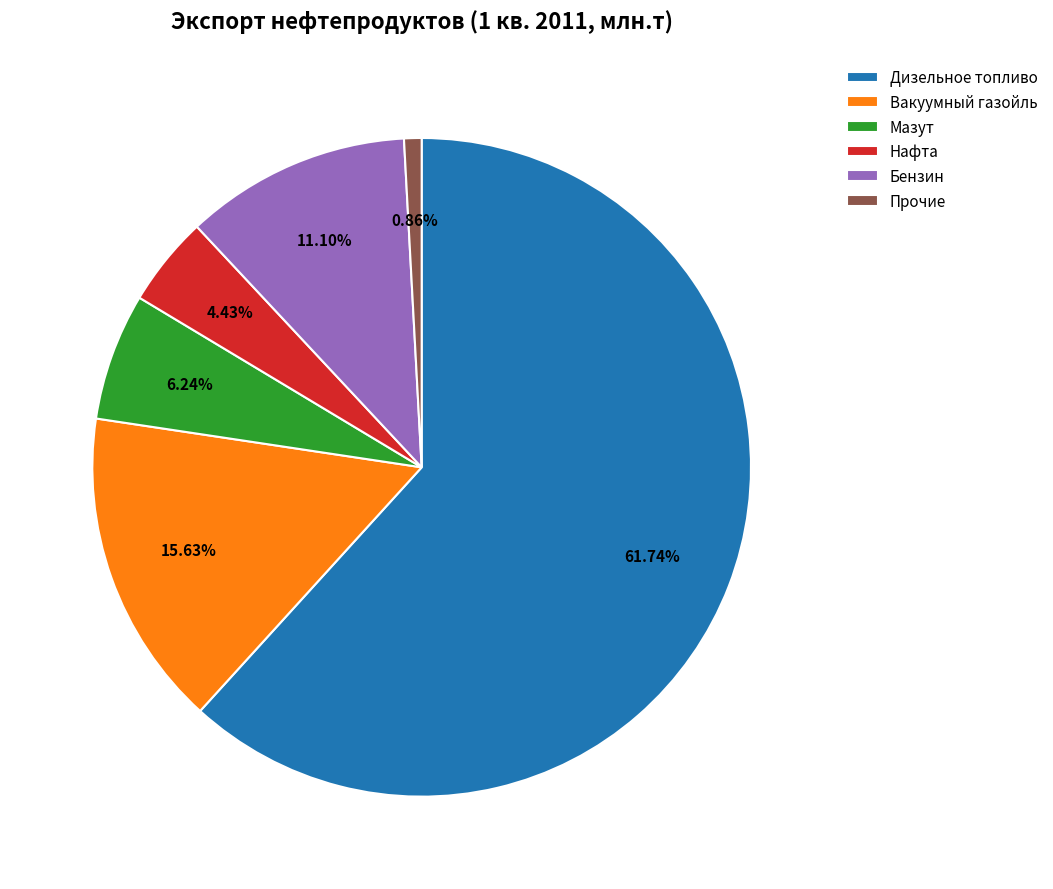

Does Прочие represent more than half of the total?

No